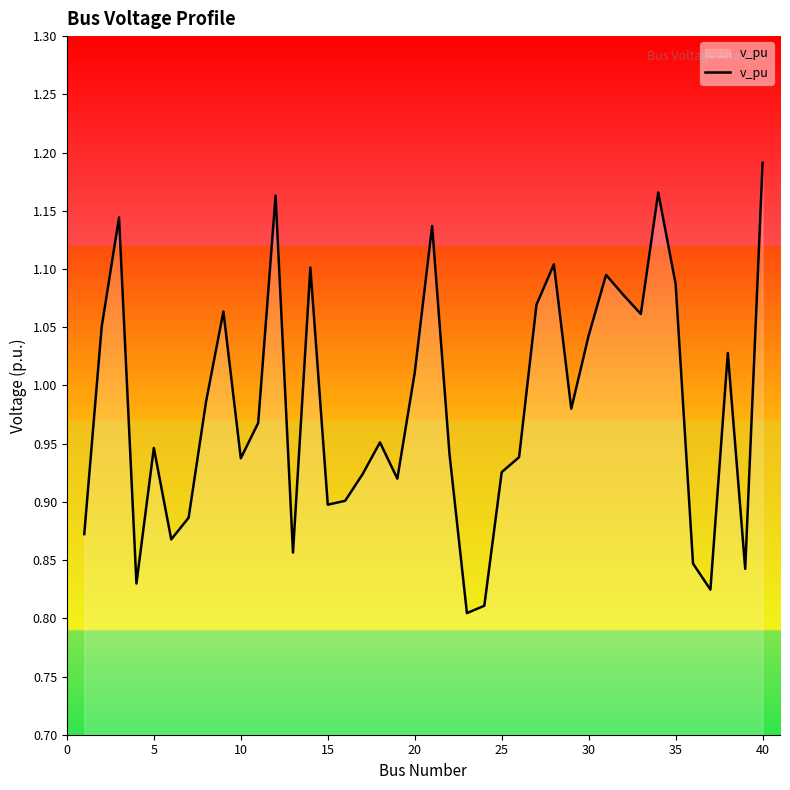

What is the difference between the maximum and minimum values?

0.4